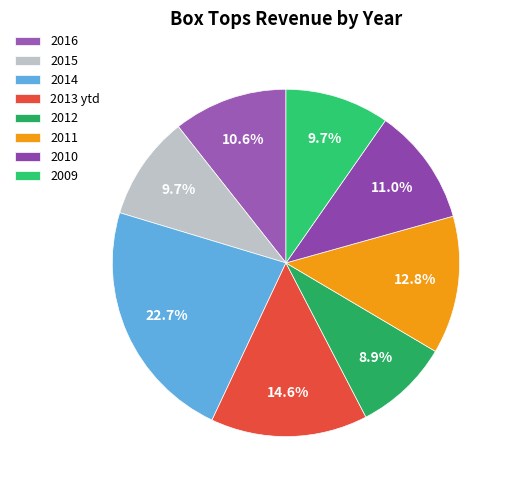

The 2014 slice represents 23% of the pie. True or false?

True